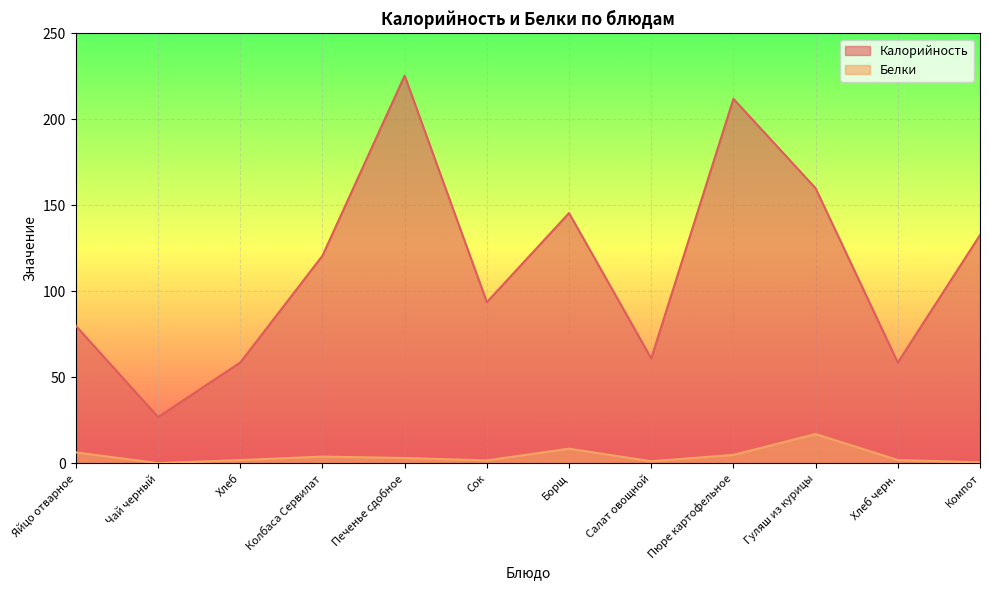

What is the label of the 8th point from the left?

Салат овощной